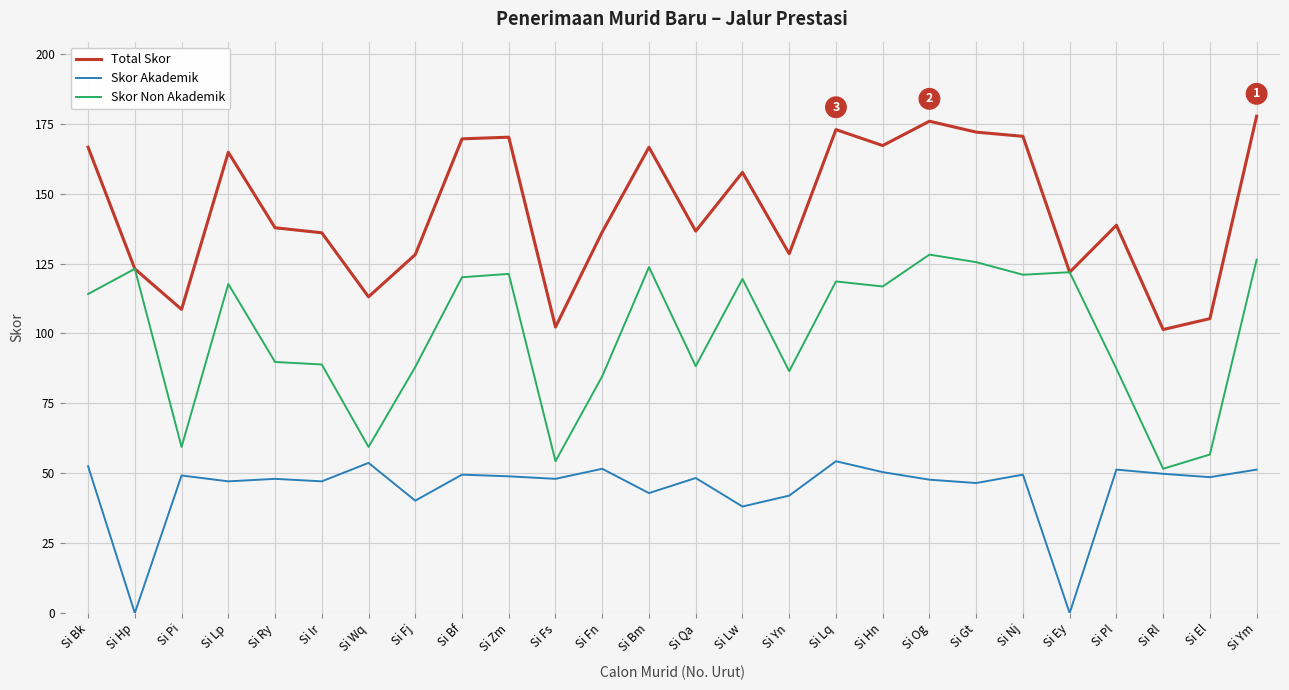

The value of Total Skor at Si Wq is 149.8. True or false?

False